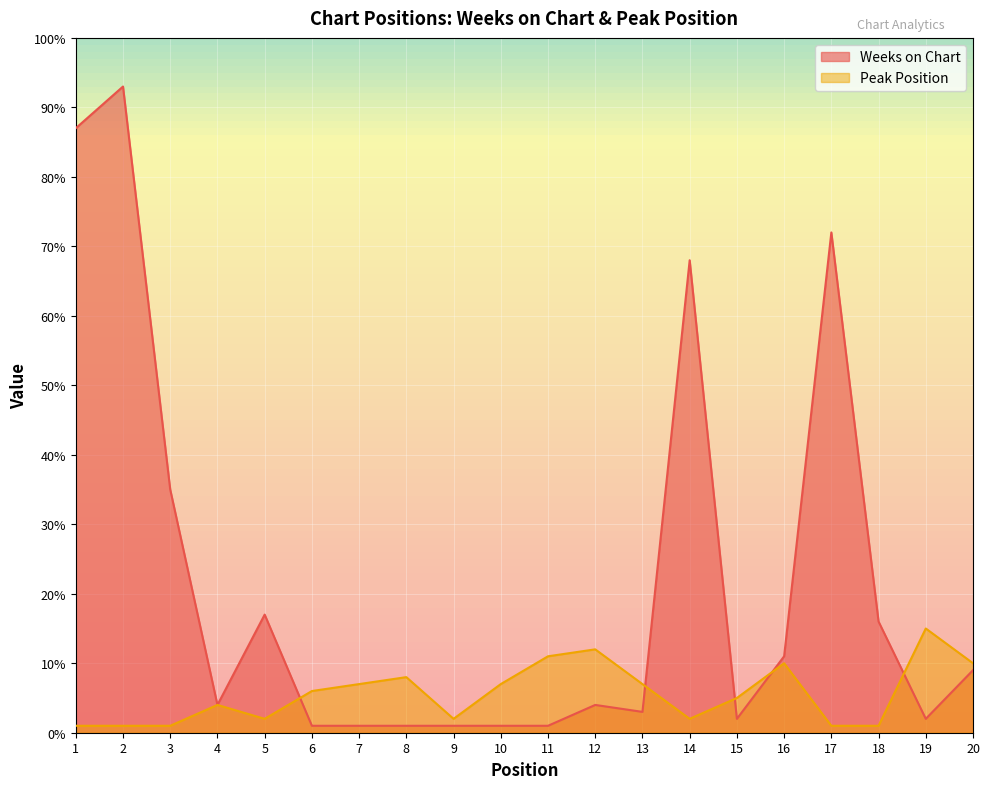

Where is the first local maximum for Weeks on Chart?

2